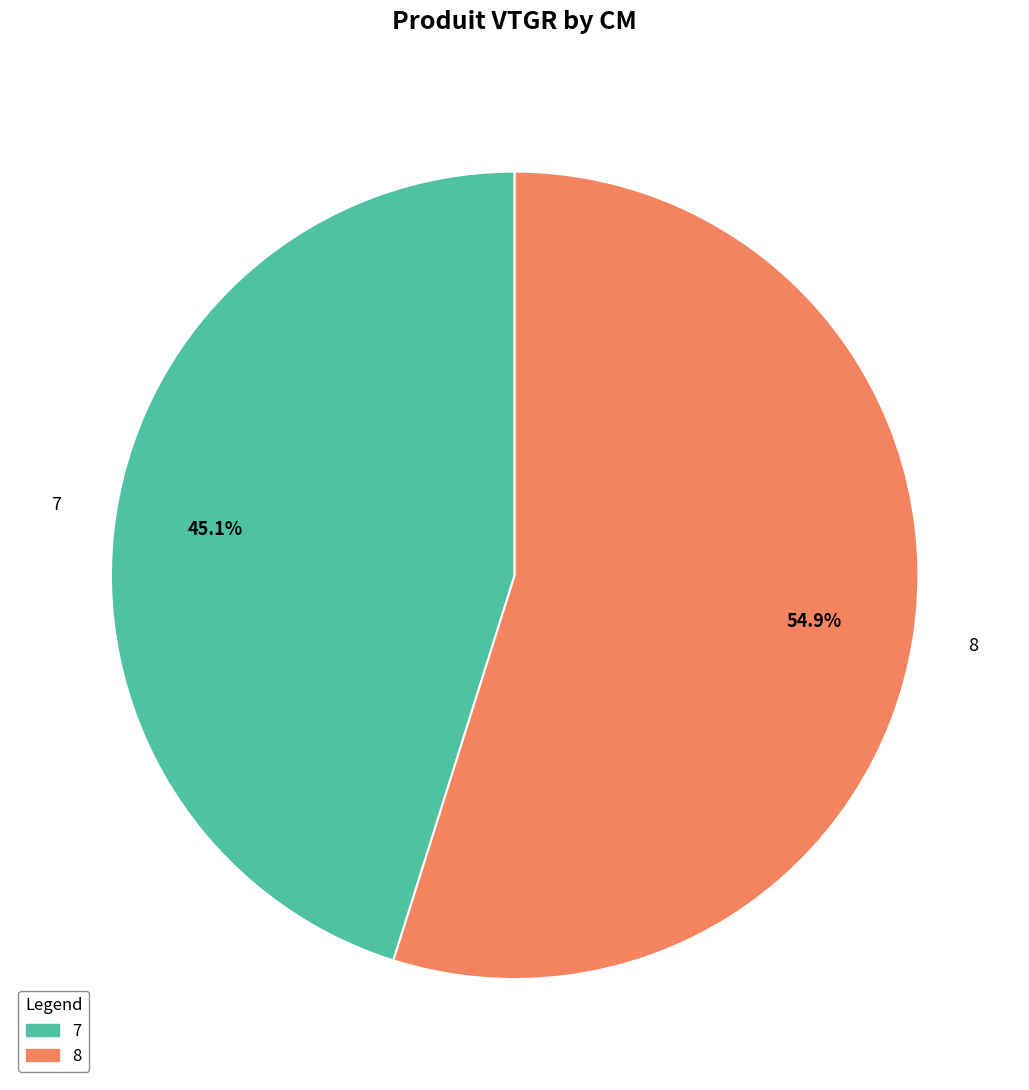

To the nearest percent, what portion does 7 represent?

45%